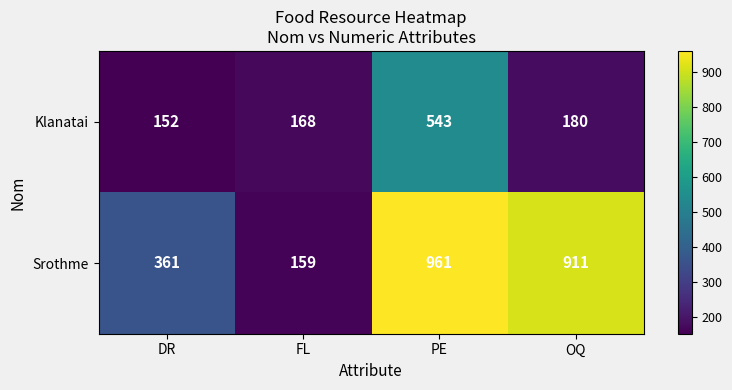

Which category has the lowest value across all series?

DR